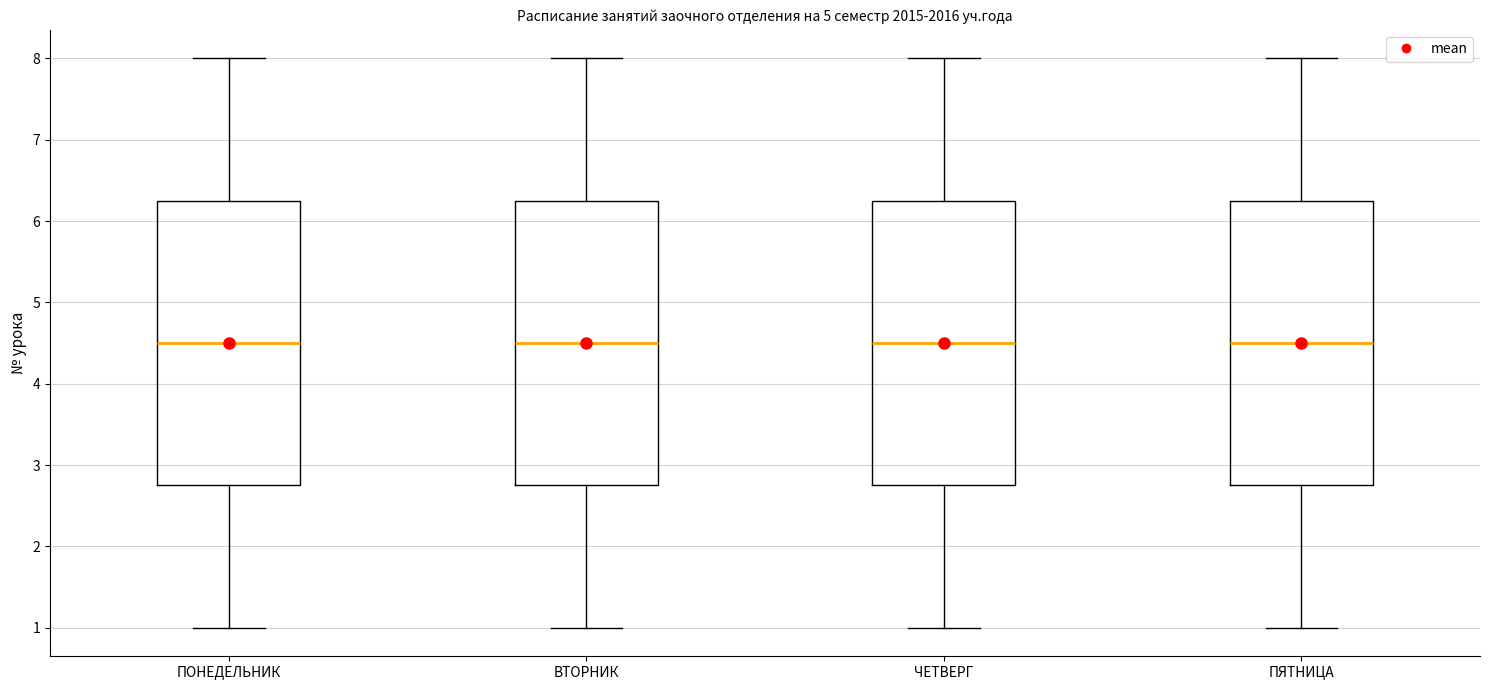

Where does the upper whisker of the box for ЧЕТВЕРГ end on the y-axis? The values are not printed on the chart, so give them approximately, as read against the axis.

8.0